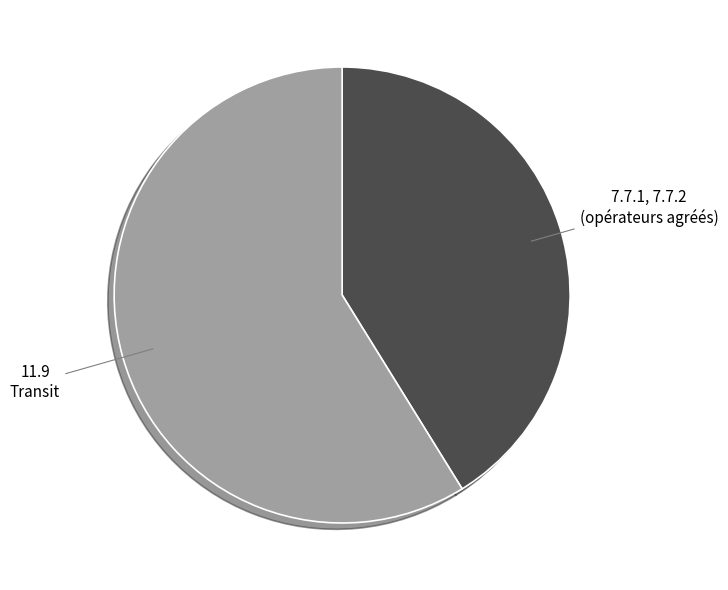

Count the number of slices in the pie.

2